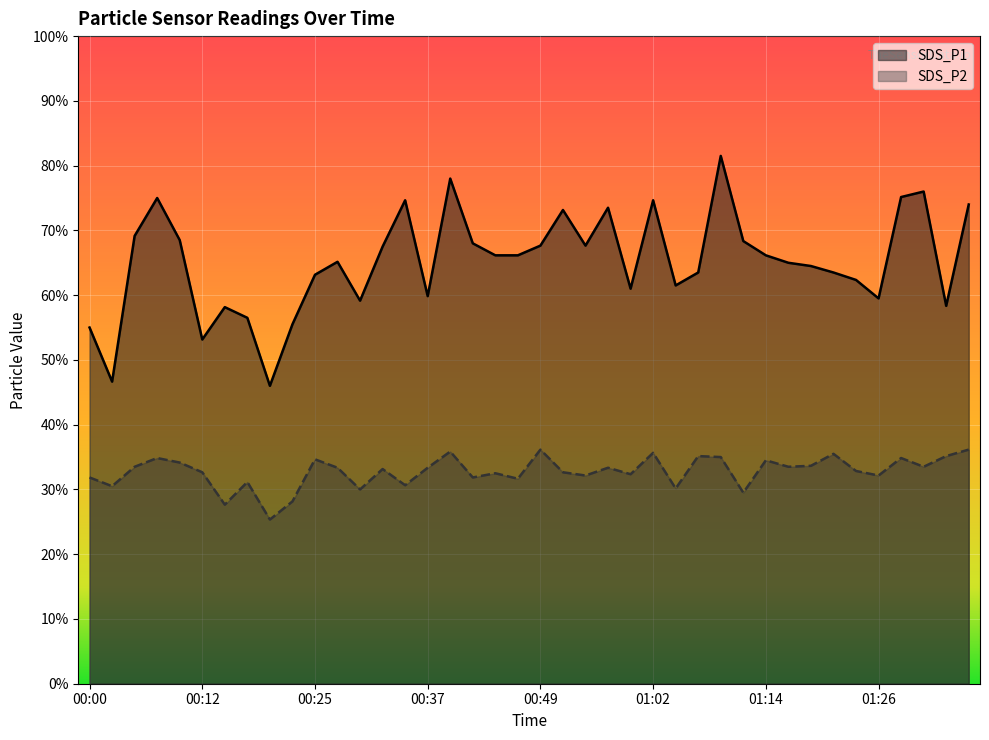

At how many categories does at least one series exceed 10?

38